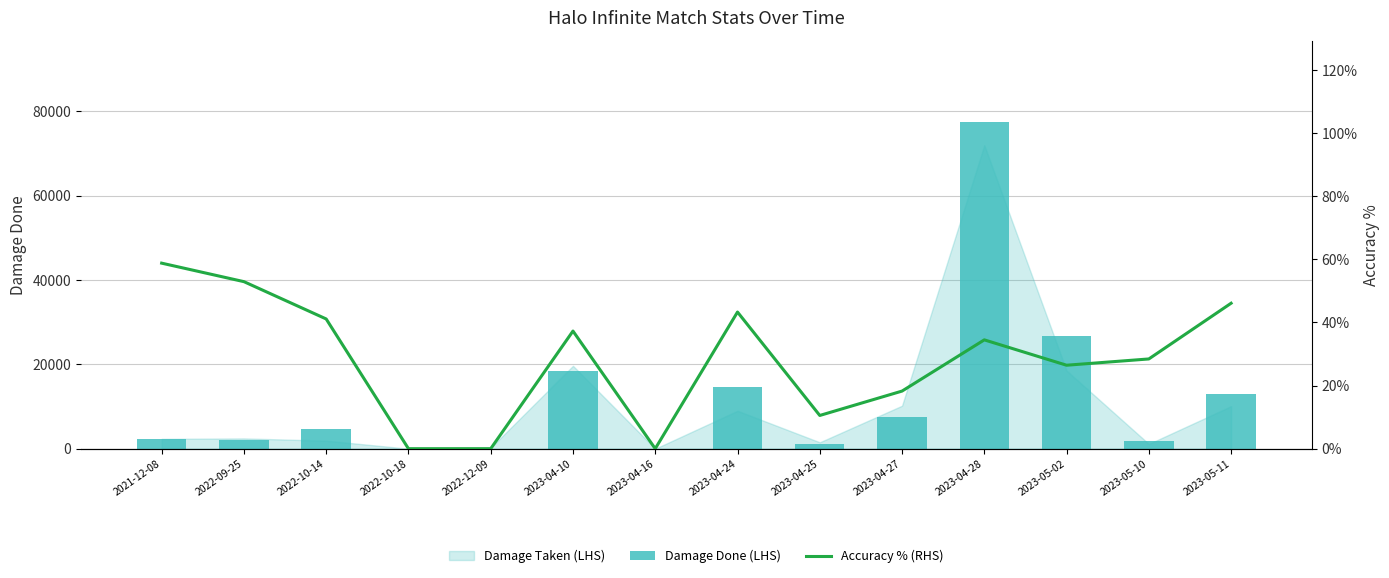

What is the sum of the Accuracy % (RHS) values at 2023-04-24 and 2023-04-25?

53.8